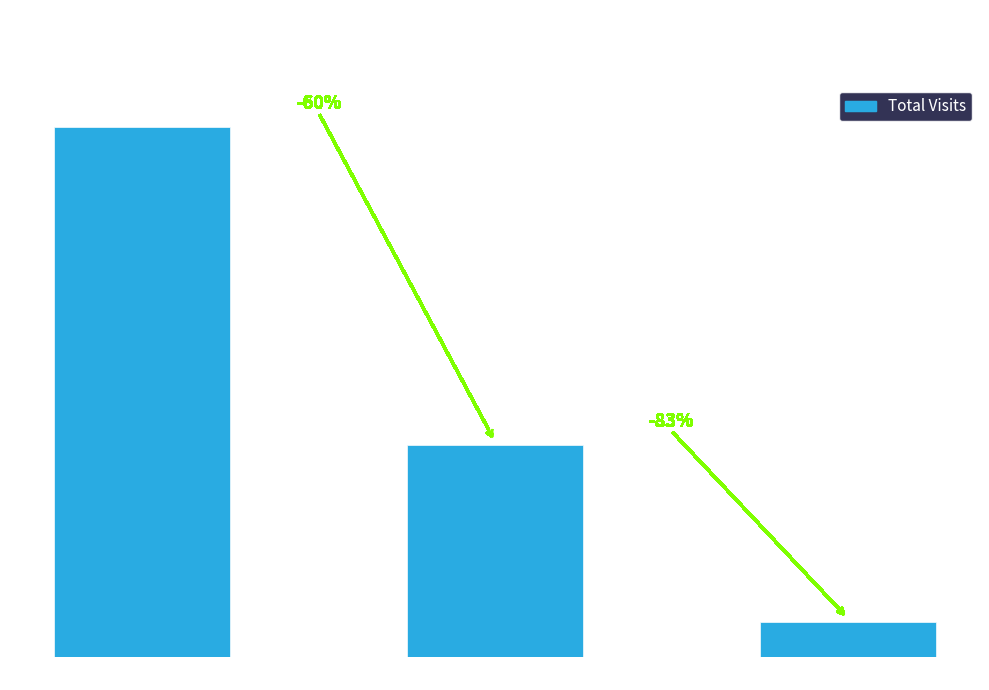

Approximately how many times larger is the value at Yandex compared to Mail.ru?

6.0